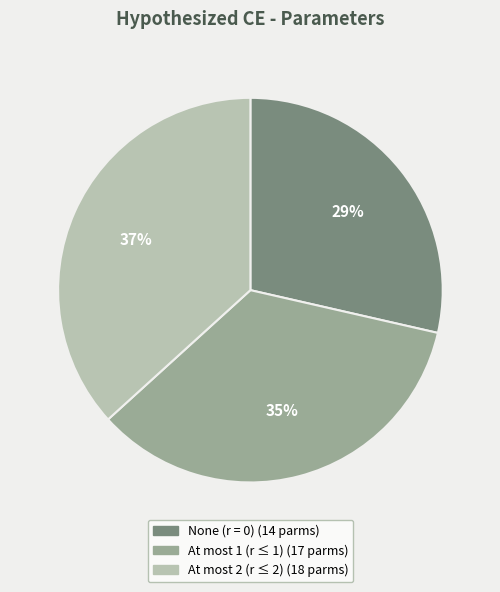

Which has a higher value, None (r = 0) or At most 1 (r ≤ 1)?

At most 1 (r ≤ 1)